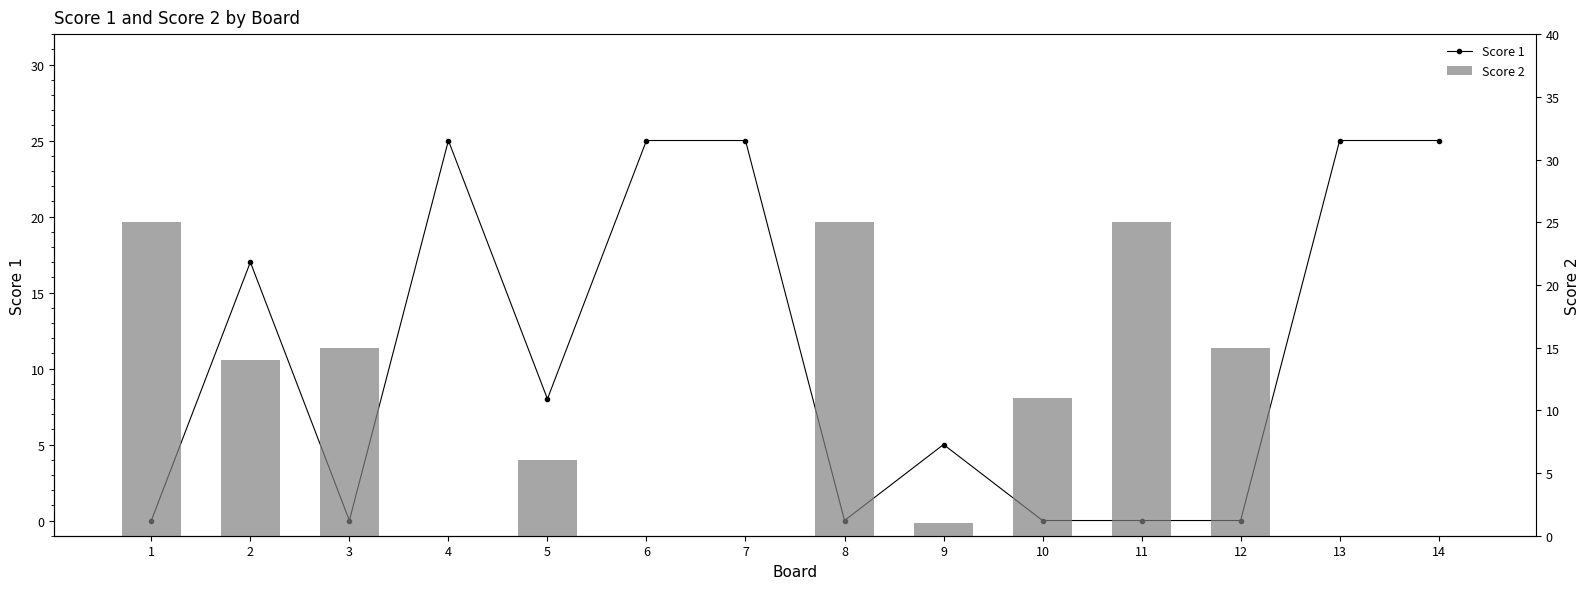

Is the value of Score 2 at 7 greater than the value of Score 1 at 14?

No